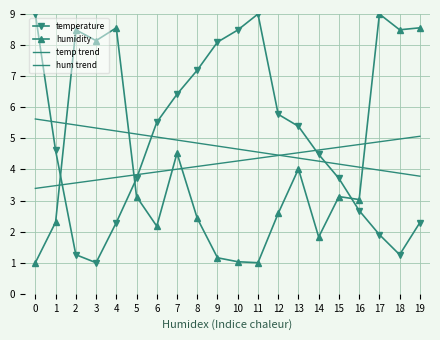

Count the number of categories in the chart.

20